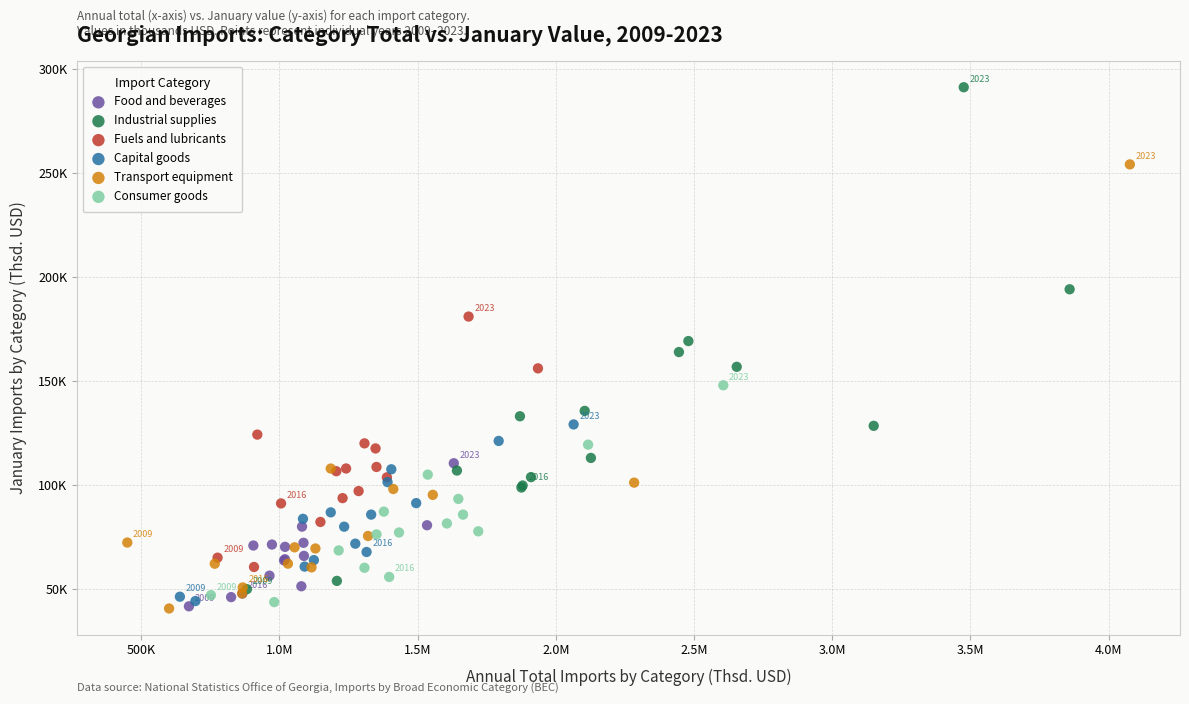

What are all the series names shown in the legend?

Food and beverages, Industrial supplies, Fuels and lubricants, Capital goods, Transport equipment, Consumer goods